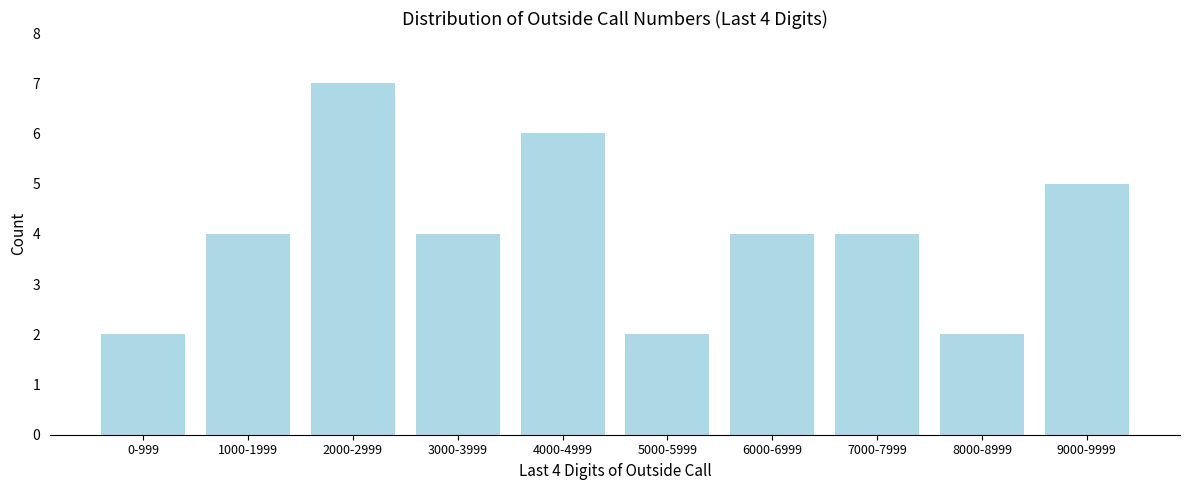

Reading right to left, extract all data points from this chart.

9000-9999=5	8000-8999=2	7000-7999=4	6000-6999=4	5000-5999=2	4000-4999=6	3000-3999=4	2000-2999=7	1000-1999=4	0-999=2